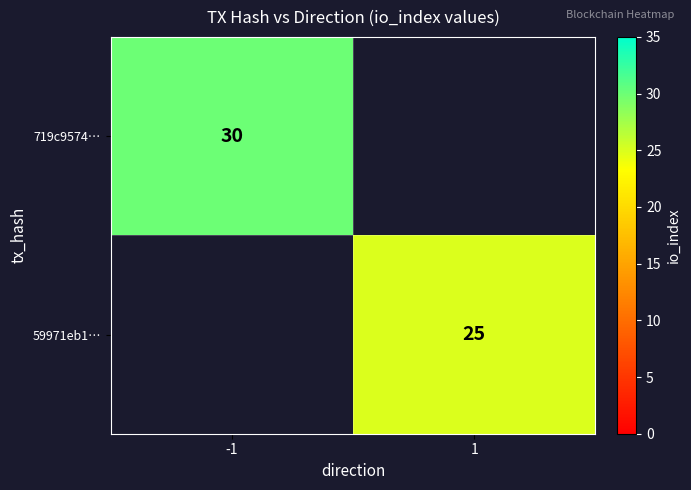

The 719c9574… series shows 49 at -1. True or false?

False